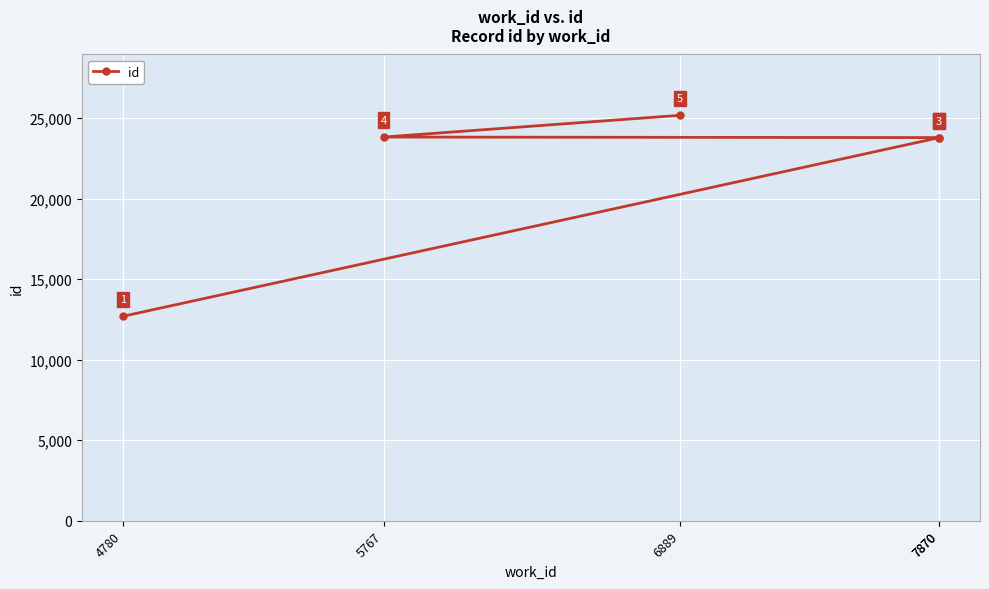

What is the sum of all values?

109276